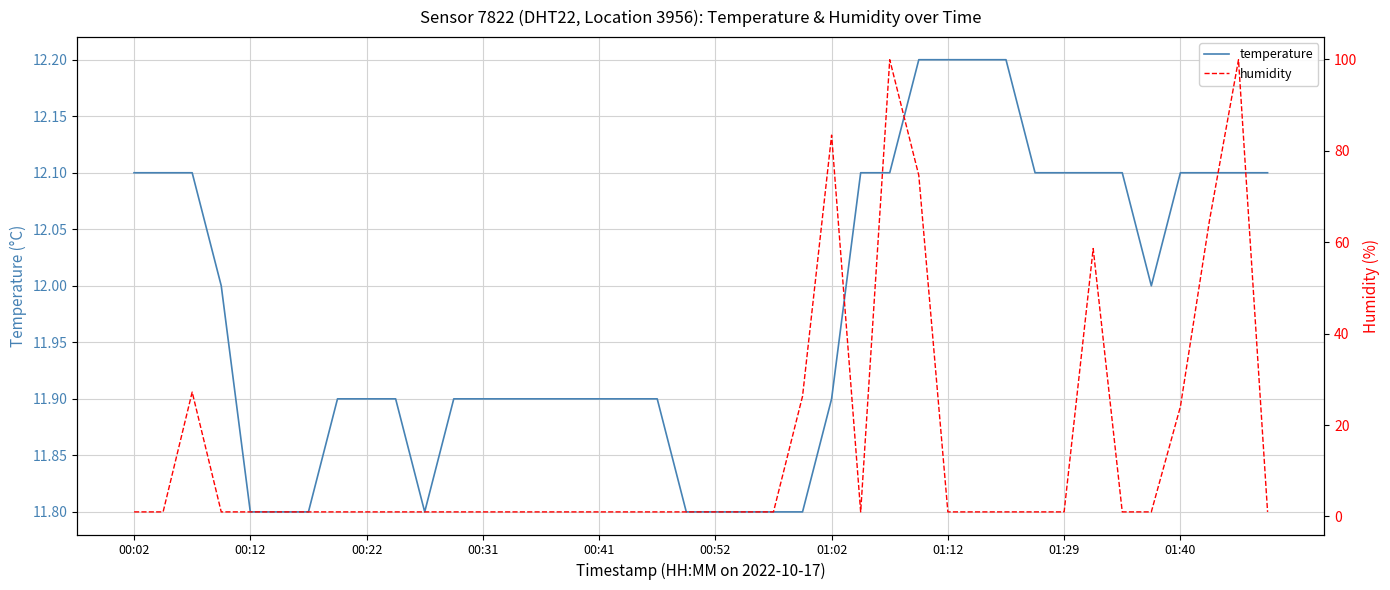

What is the maximum value for temperature?

12.2